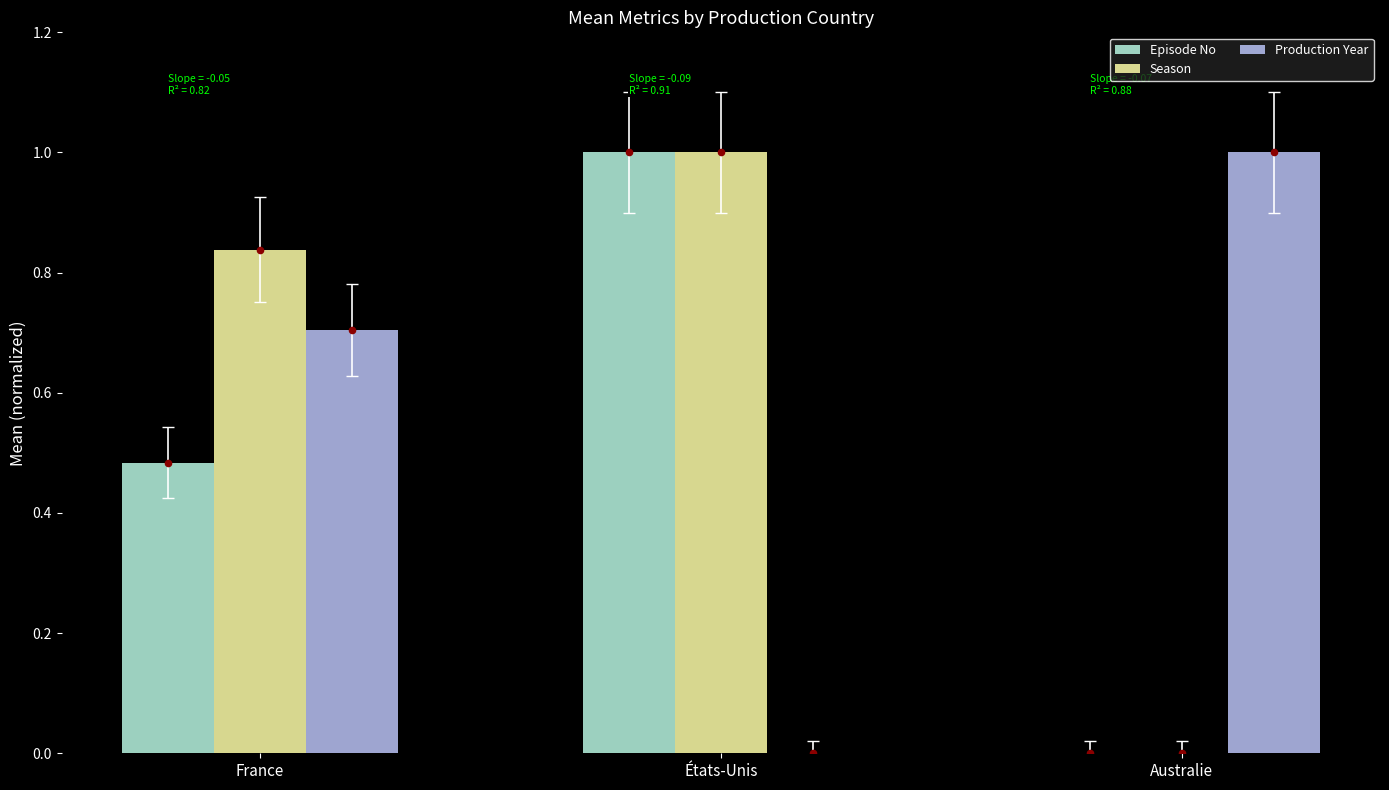

What is the total value across all series at France?

2.0